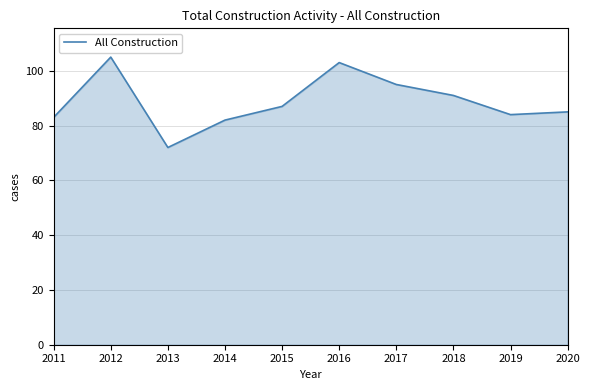

How many interior local valleys (lower than both neighbors) does the data have?

2